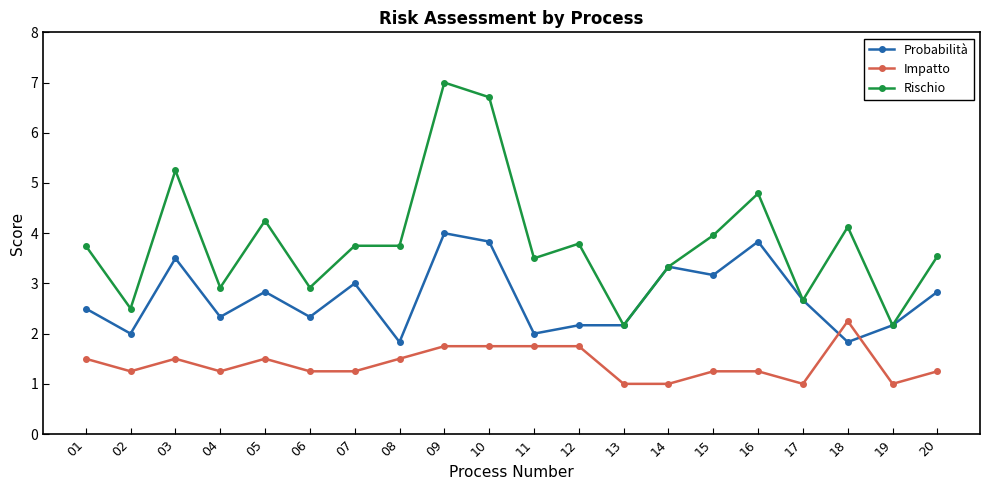

List the series in order of their overall mean, highest first.

Rischio, Probabilità, Impatto